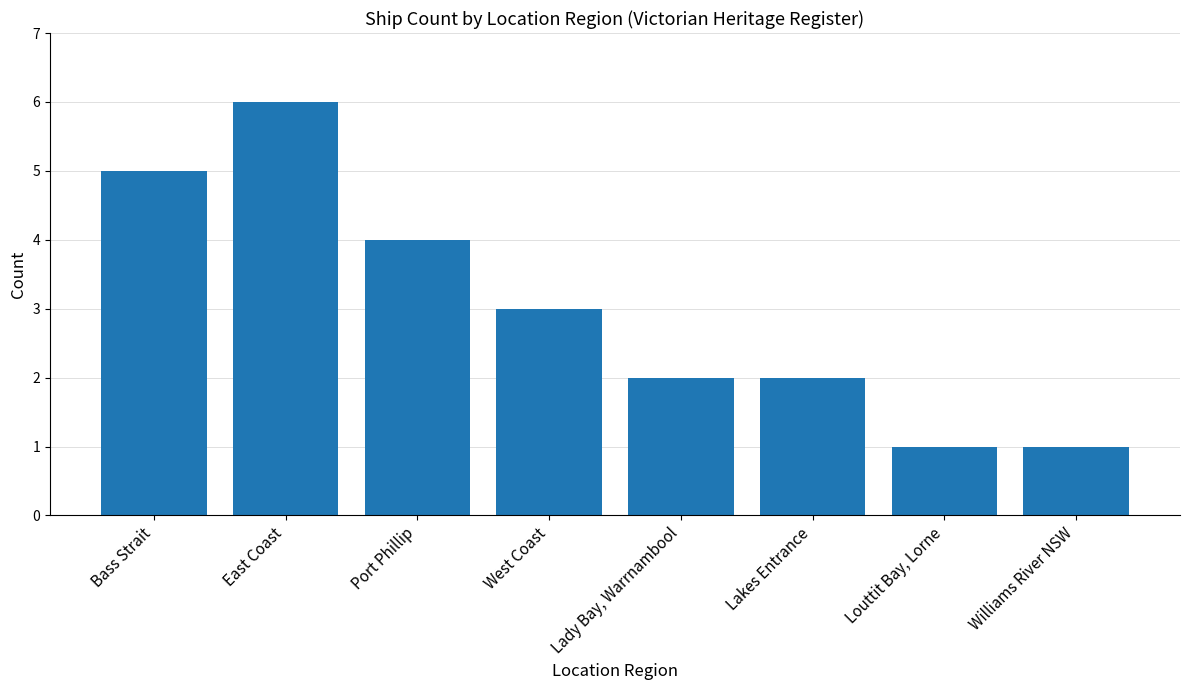

What is the difference between the values at Williams River NSW and Bass Strait?

4